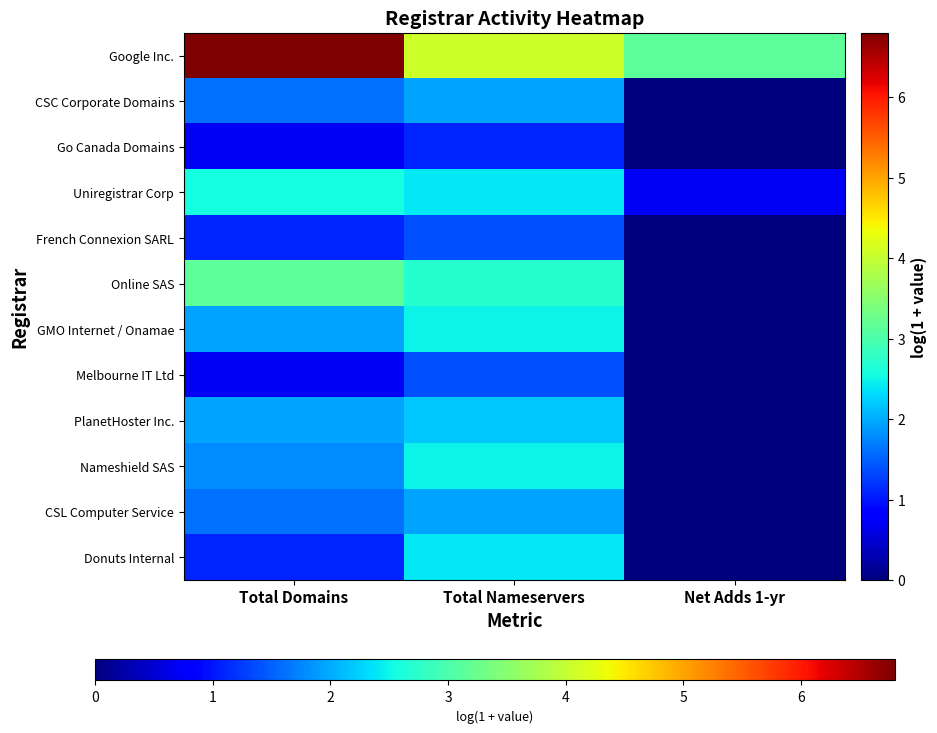

List the series in order of their peak value, lowest first.

Go Canada Domains, French Connexion SARL, Melbourne IT Ltd, CSC Corporate Domains, CSL Computer Service, PlanetHoster Inc., Donuts Internal, GMO Internet / Onamae, Nameshield SAS, Uniregistrar Corp, Online SAS, Google Inc.